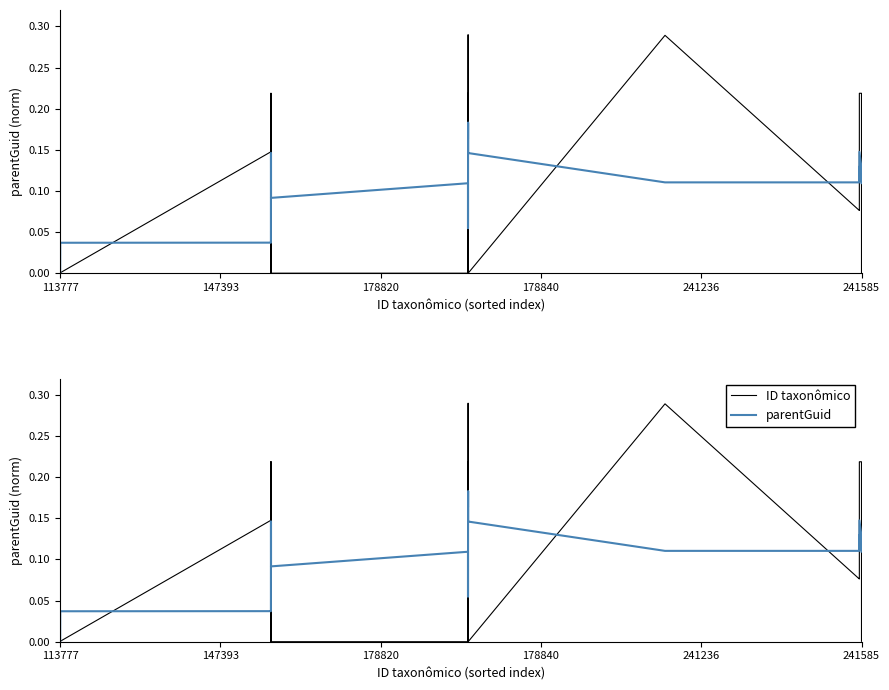

Is this an area chart (filled region under the line)?

No